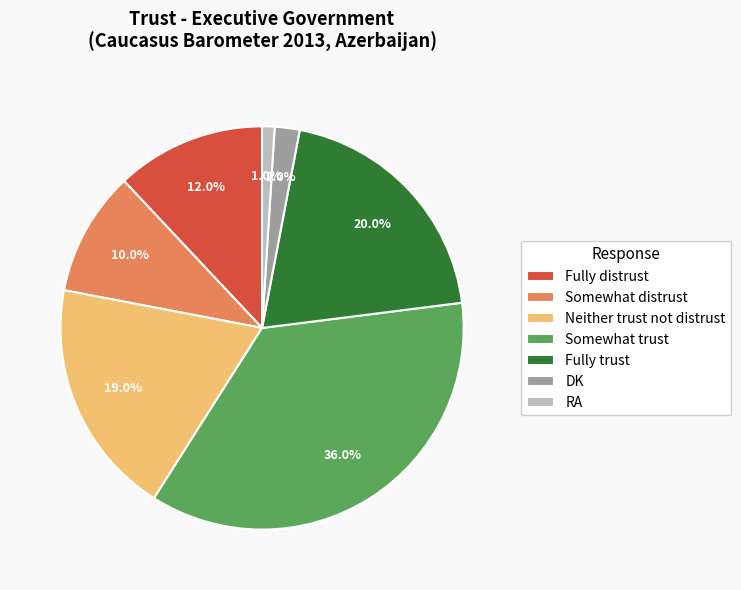

Is it true that Fully distrust is 12% of the pie?

True